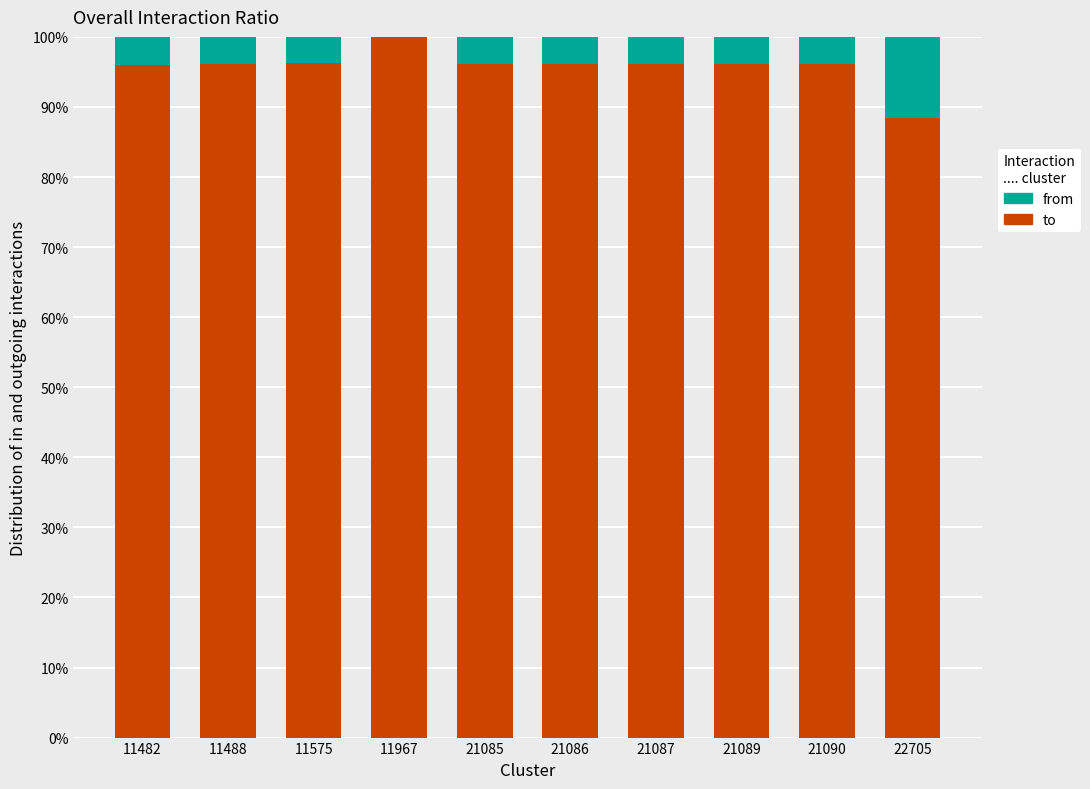

List the series in order of their peak value, highest first.

to, from